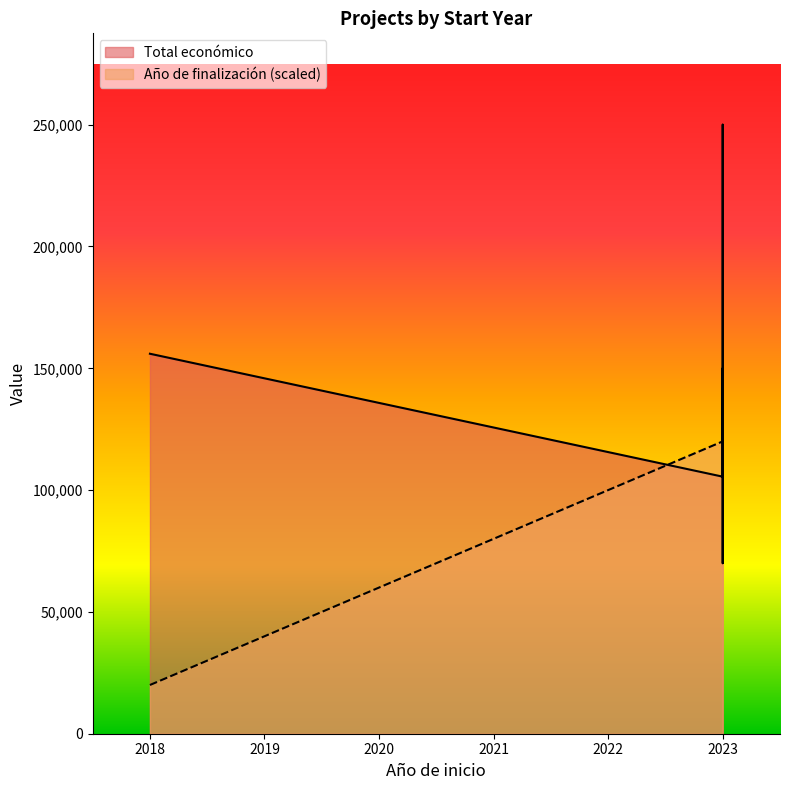

At which label is Año de finalización closest to 70000?

2018